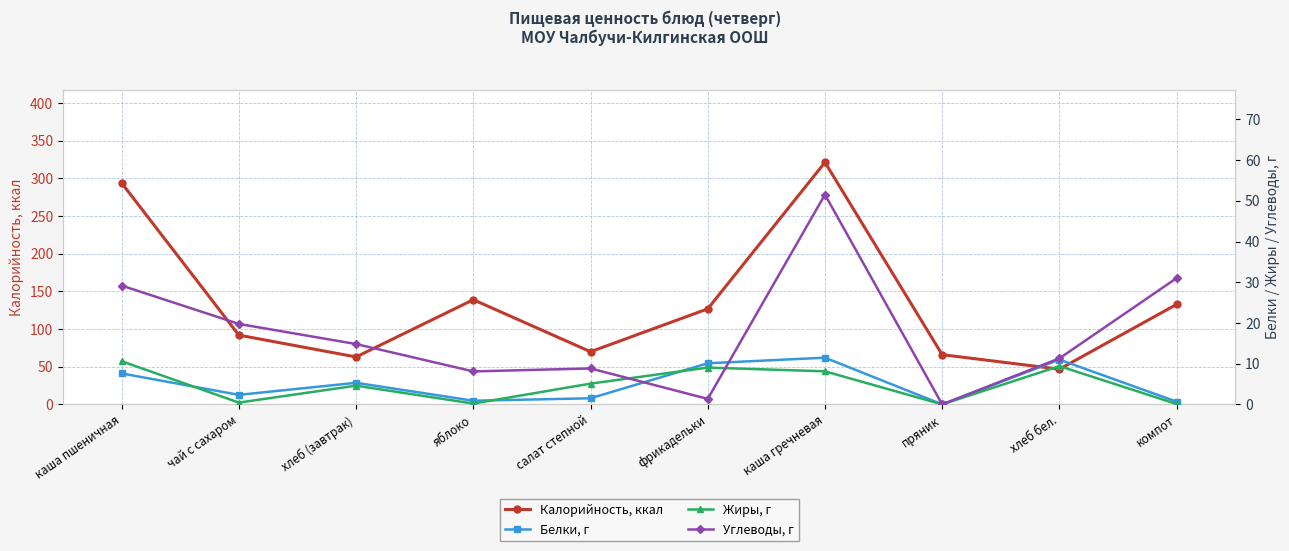

Reading left to right, transcribe all the data shown in this chart.

Калорийность, ккал: каша пшеничная=294.0	чай с сахаром=92.0	хлеб (завтрак)=63.0	яблоко=139.0	салат степной=69.9	фрикадельки=126.9	каша гречневая=321.4	пряник=66.0	хлеб бел.=46.8	компот=132.8
Белки, г: каша пшеничная=7.6	чай с сахаром=2.3	хлеб (завтрак)=5.3	яблоко=0.9	салат степной=1.5	фрикадельки=10.1	каша гречневая=11.5	пряник=0.0	хлеб бел.=11.0	компот=0.7
Жиры, г: каша пшеничная=10.6	чай с сахаром=0.4	хлеб (завтрак)=4.6	яблоко=0.2	салат степной=5.1	фрикадельки=9.0	каша гречневая=8.1	пряник=0.0	хлеб бел.=9.4	компот=0.1
Углеводы, г: каша пшеничная=29.2	чай с сахаром=19.8	хлеб (завтрак)=14.8	яблоко=8.1	салат степной=8.8	фрикадельки=1.4	каша гречневая=51.5	пряник=0.0	хлеб бел.=11.3	компот=31.0